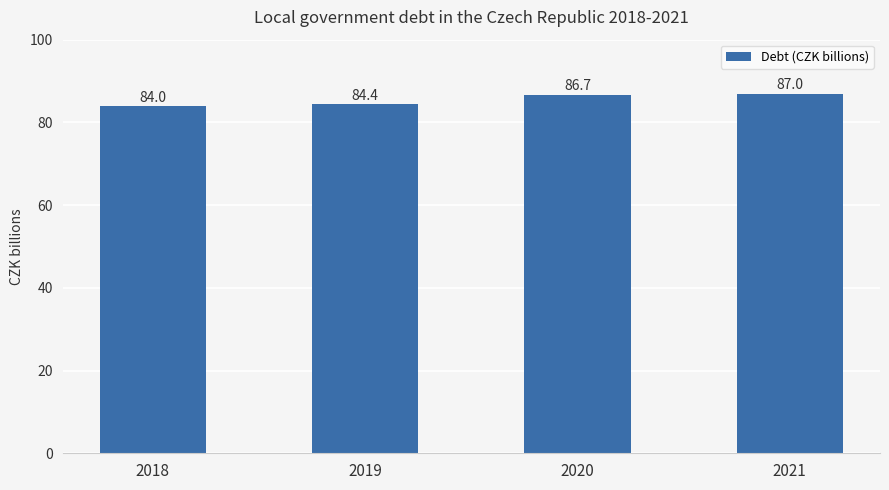

Where does the data first go above 86?

2020